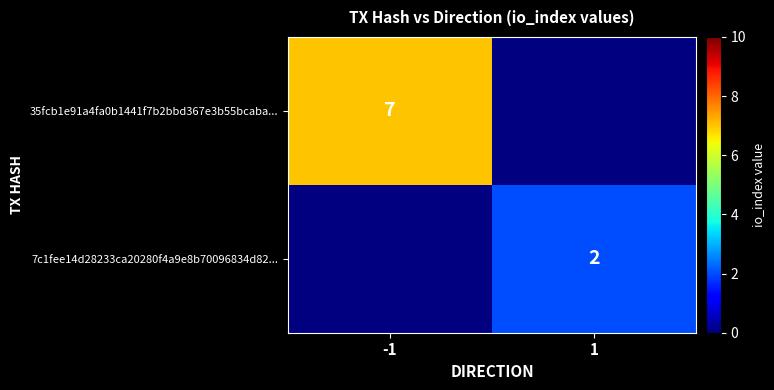

Is it true that 7c1fee14d28233ca20280f4a9e8b70096834d82... equals 3 at 1?

False